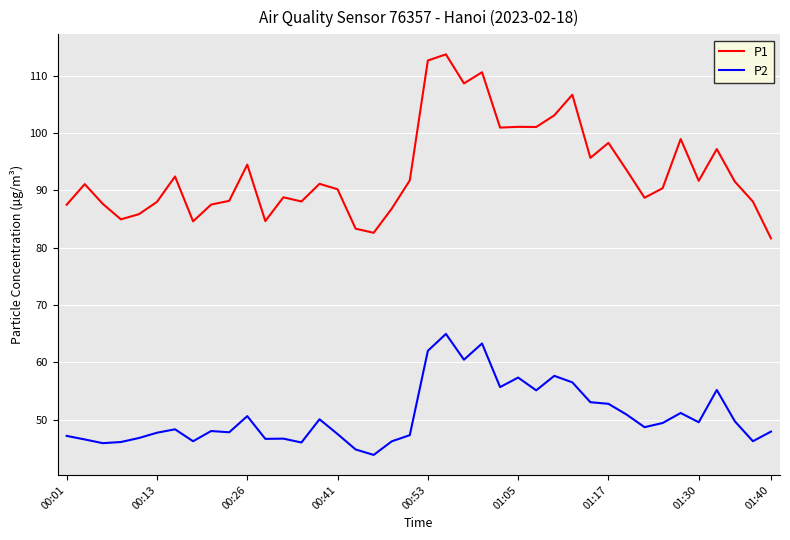

Which series has the largest range (max minus min)?

P1